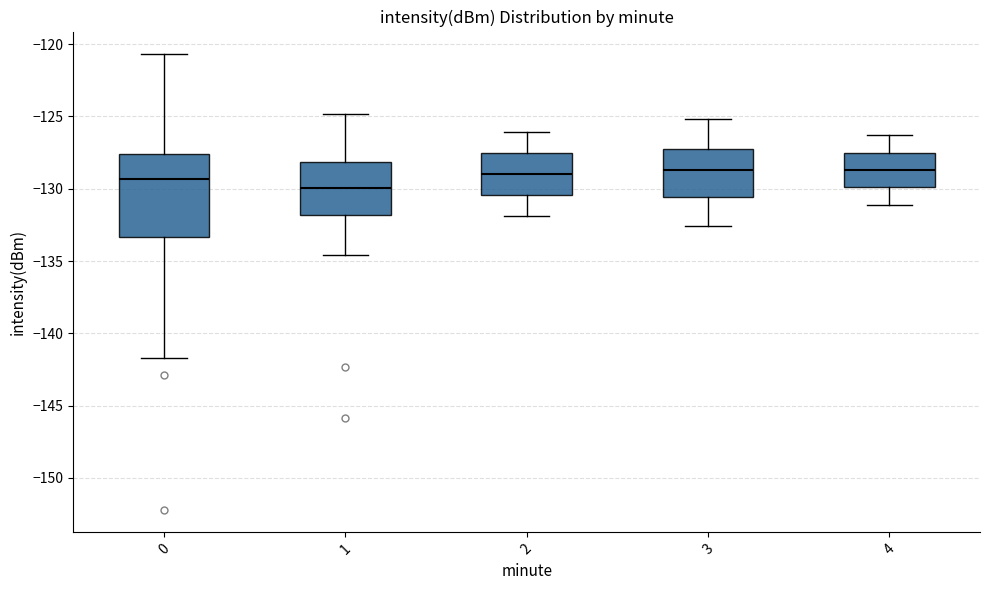

Which box is the tallest, from its lower edge to its upper edge?

0